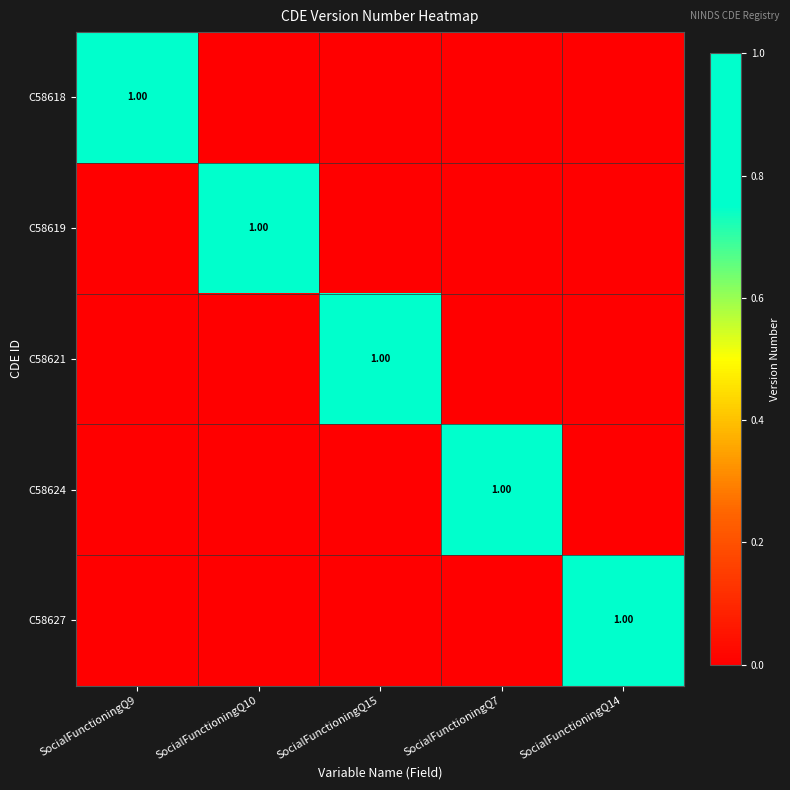

Is the value of C58621 at SocialFunctioningQ9 greater than the value of C58619 at SocialFunctioningQ9?

No